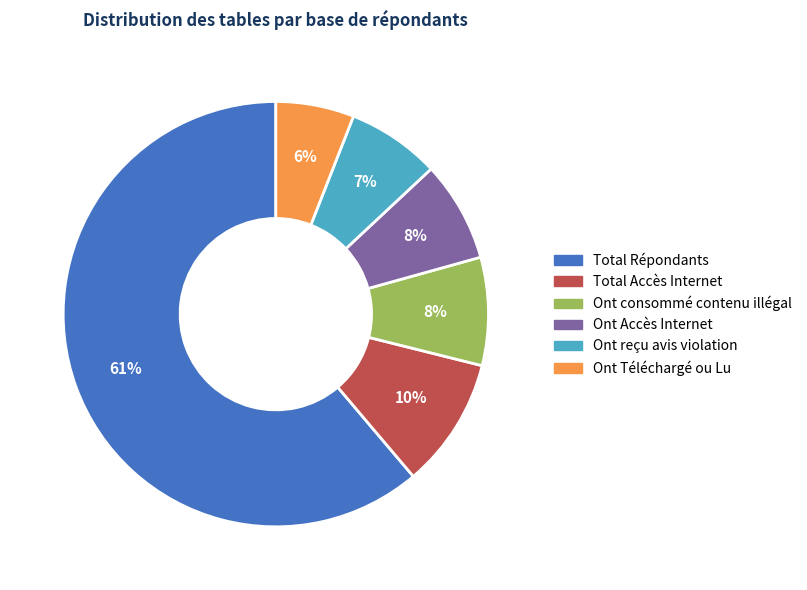

Does any single category account for the majority?

Yes